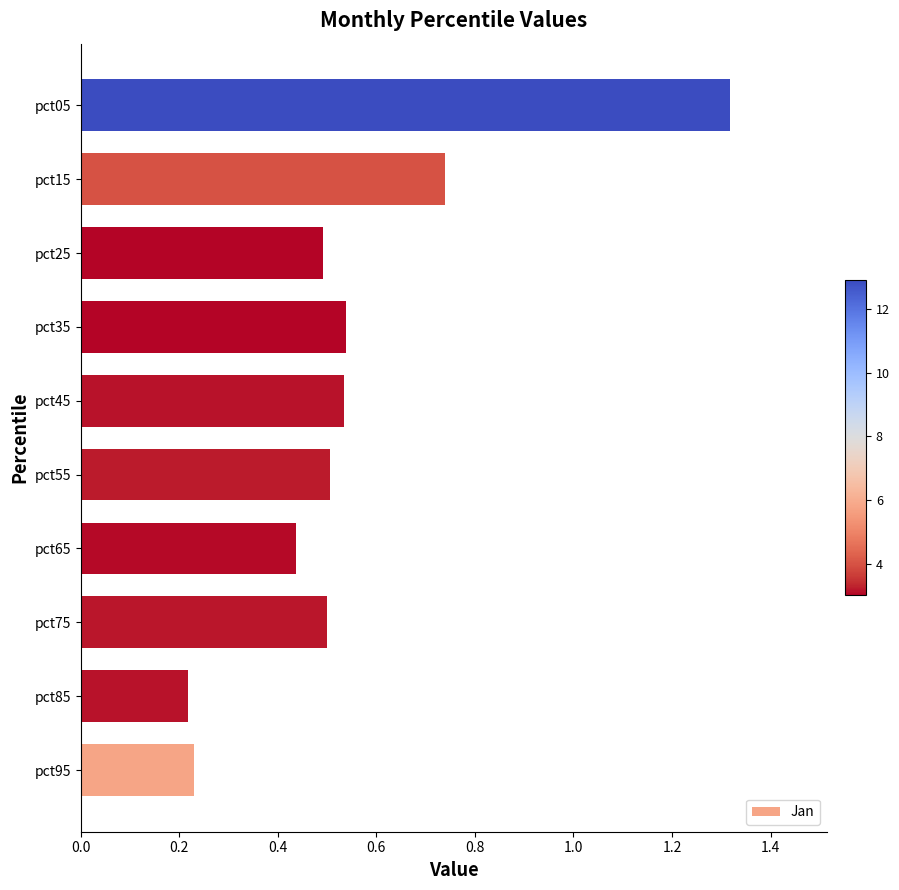

Which category has the highest value across all series?

pct05